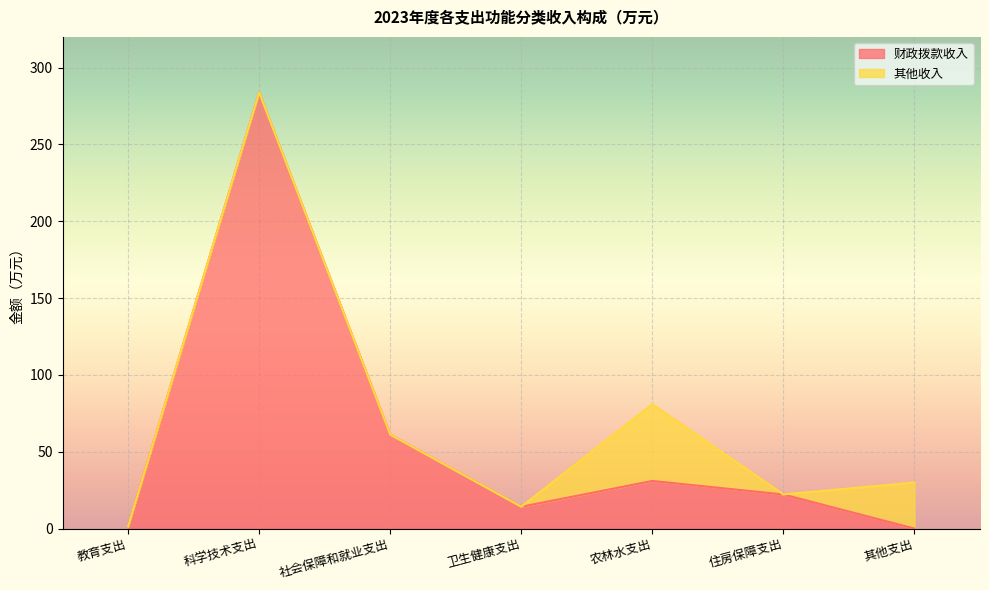

Which category has the highest value across all series?

科学技术支出